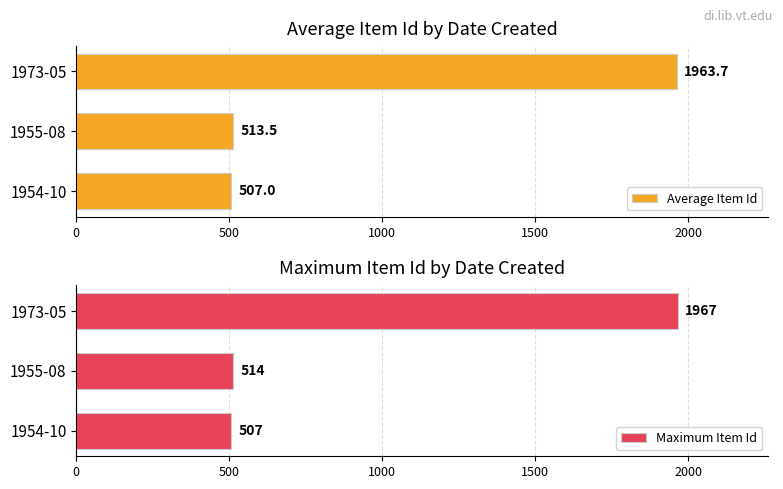

Rank the series by their average value, from highest to lowest.

Maximum Item Id, Average Item Id